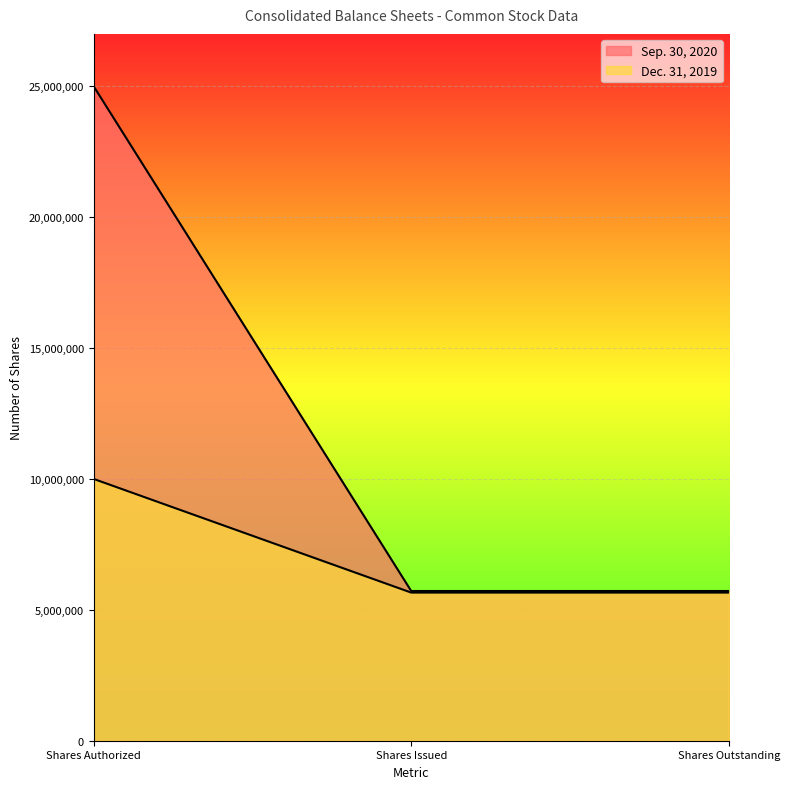

How many Dec. 31, 2019 values are between 5658585 and 10000000?

3